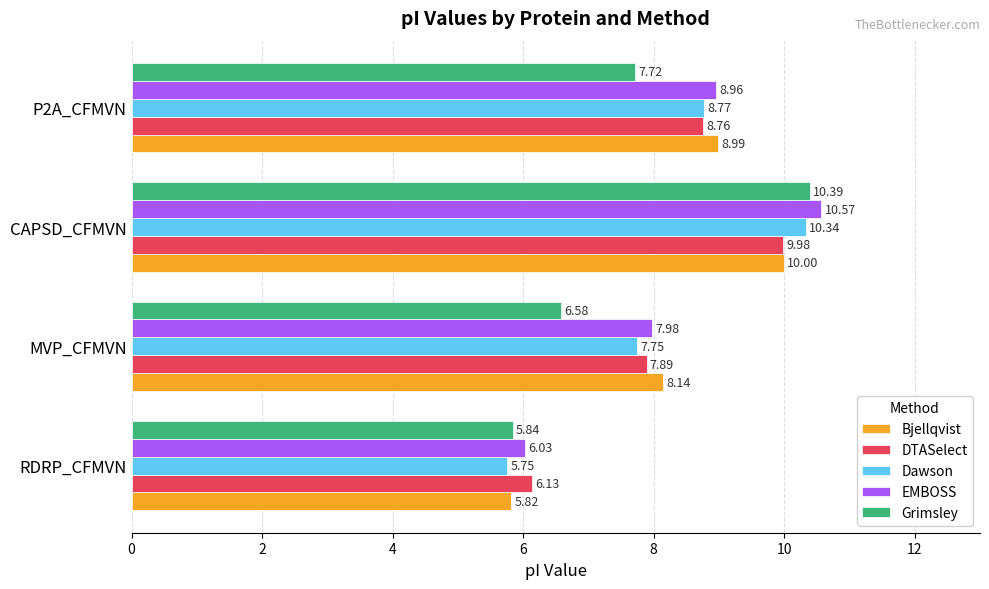

What is the difference between the maximum and minimum values in the Dawson series?

4.6